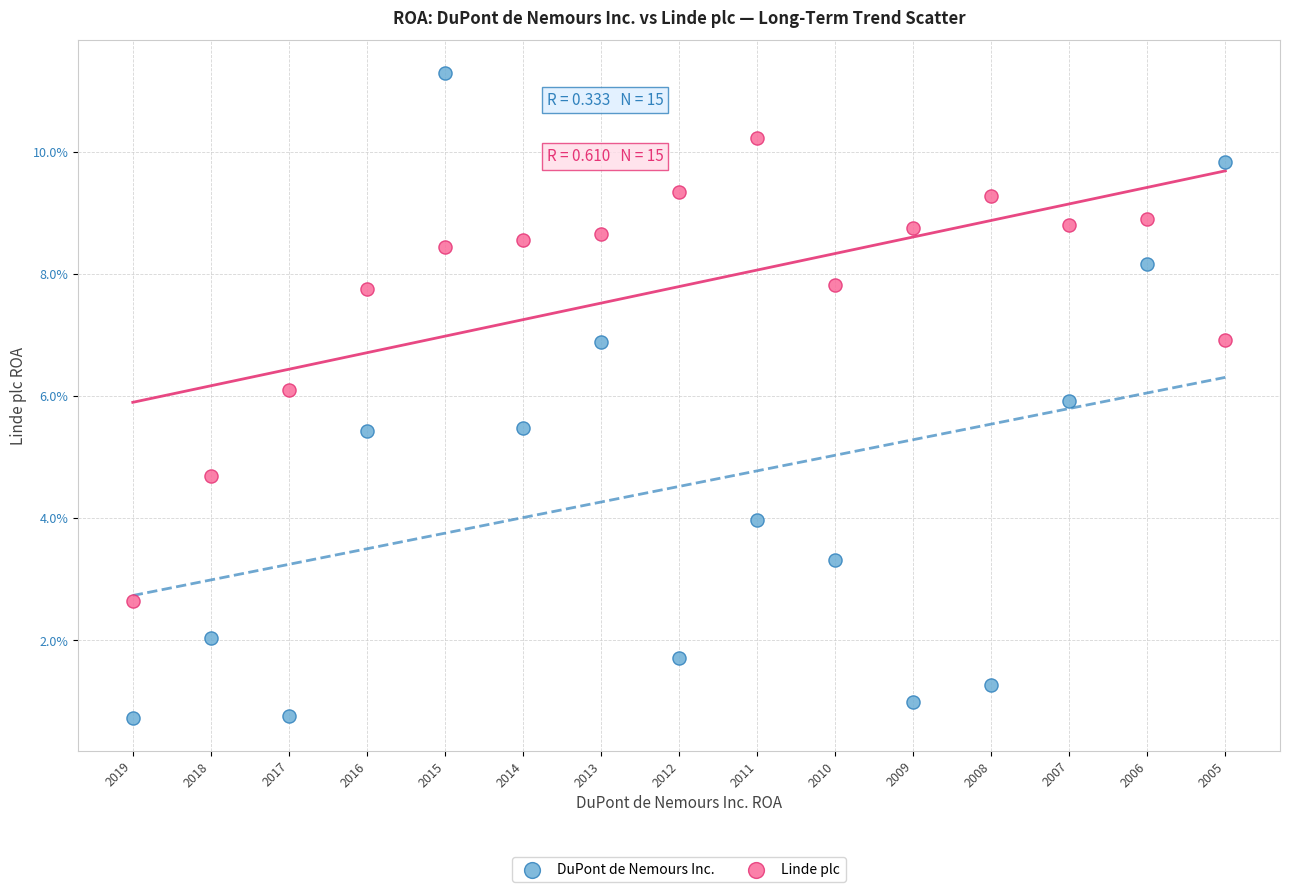

What are all the series names shown in the legend?

DuPont de Nemours Inc., Linde plc